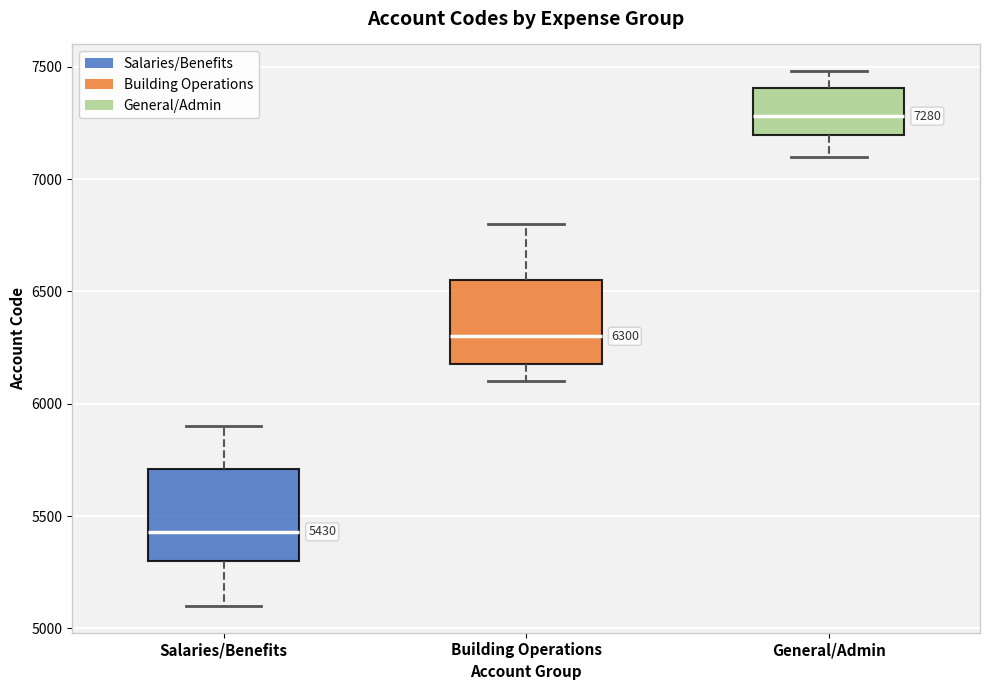

Which box has the lowest median line?

Salaries/Benefits